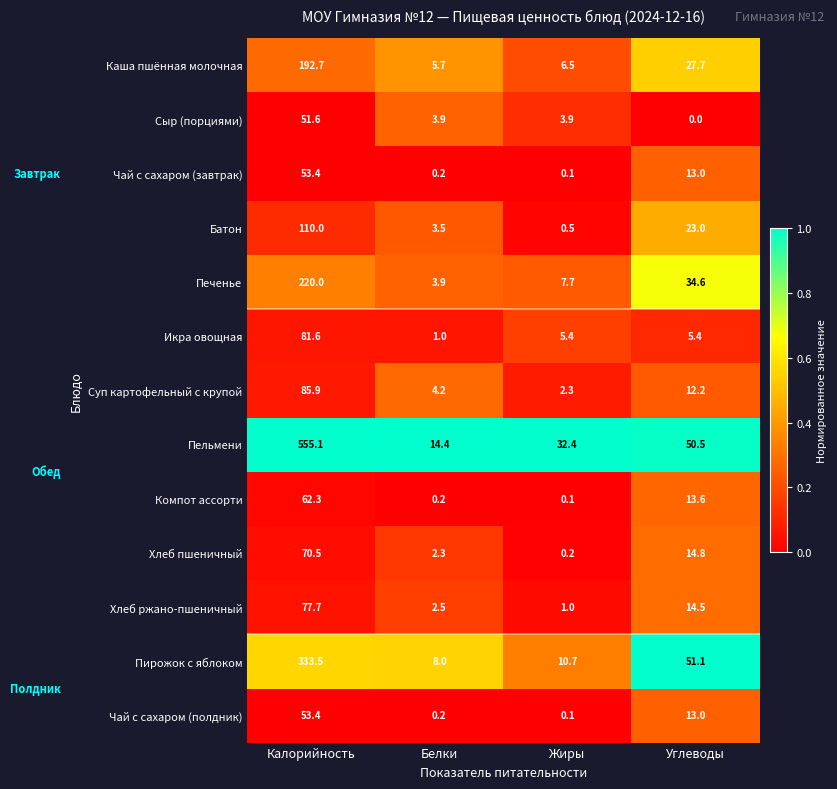

List the labels in order of Чай с сахаром (полдник) value, smallest first.

Жиры, Белки, Углеводы, Калорийность